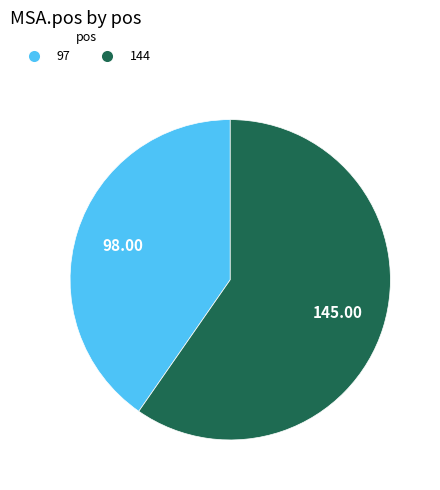

The 144 slice represents 60% of the pie. True or false?

True